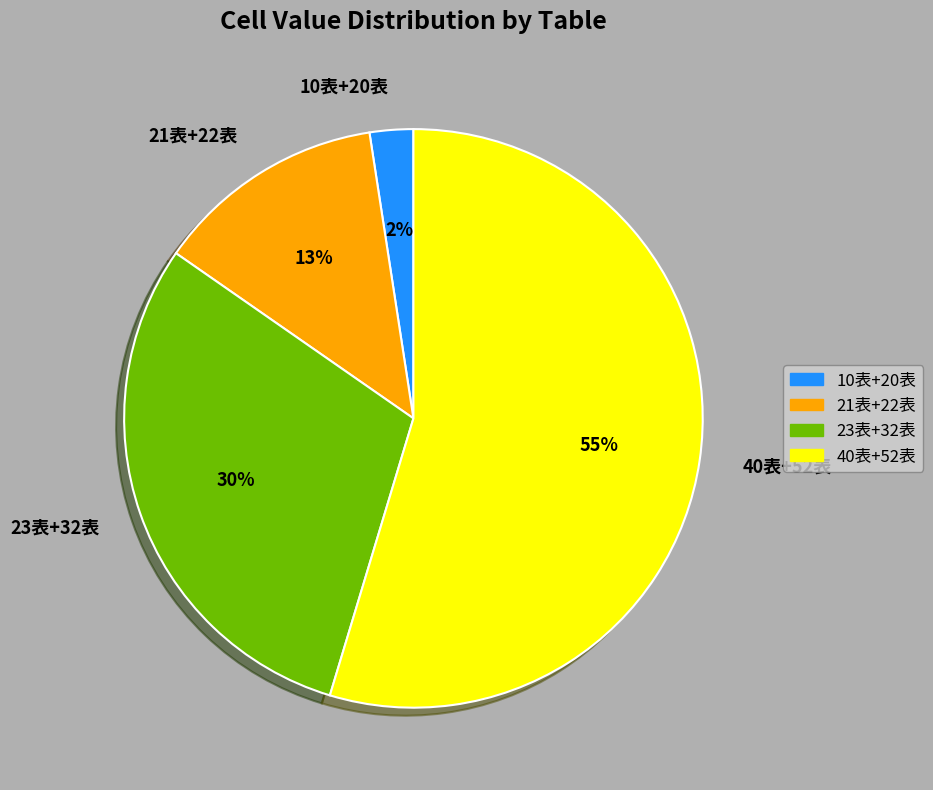

To the nearest percent, what is the combined percentage of 10表+20表 and 21表+22表?

15%